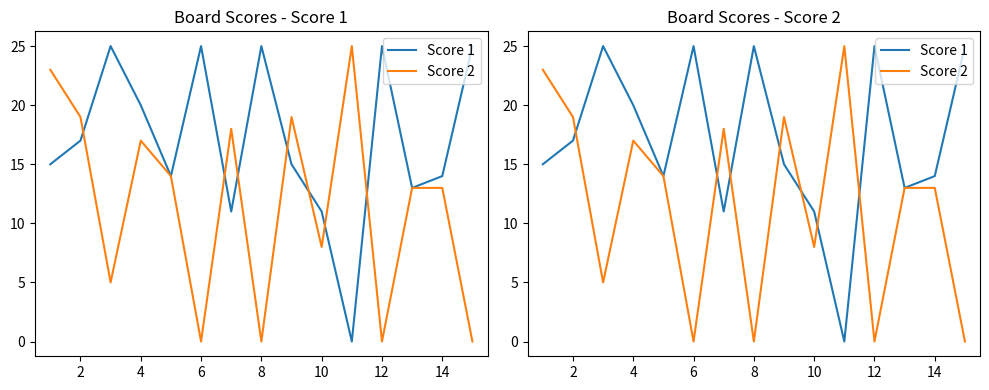

How many intersections are there between Score 1 and Score 2?

7